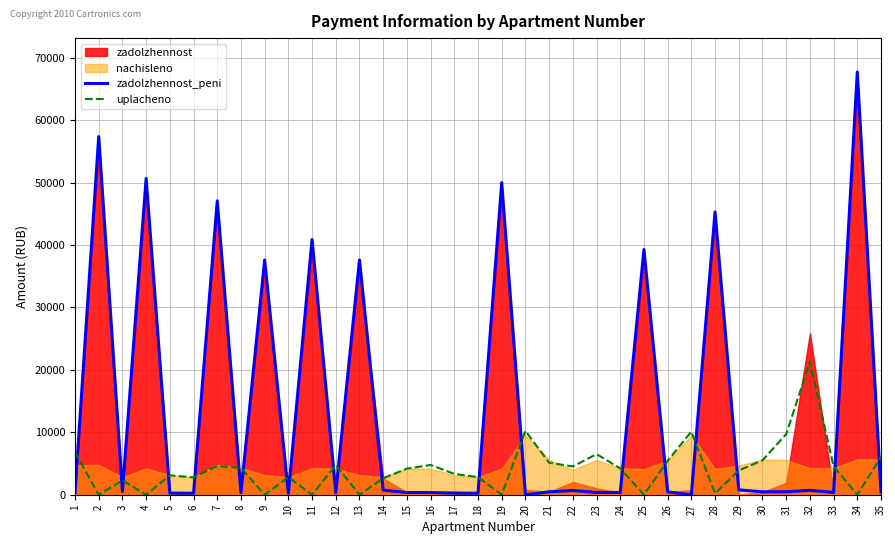

What is the average value of the zadolzhennost_peni series?

13809.2